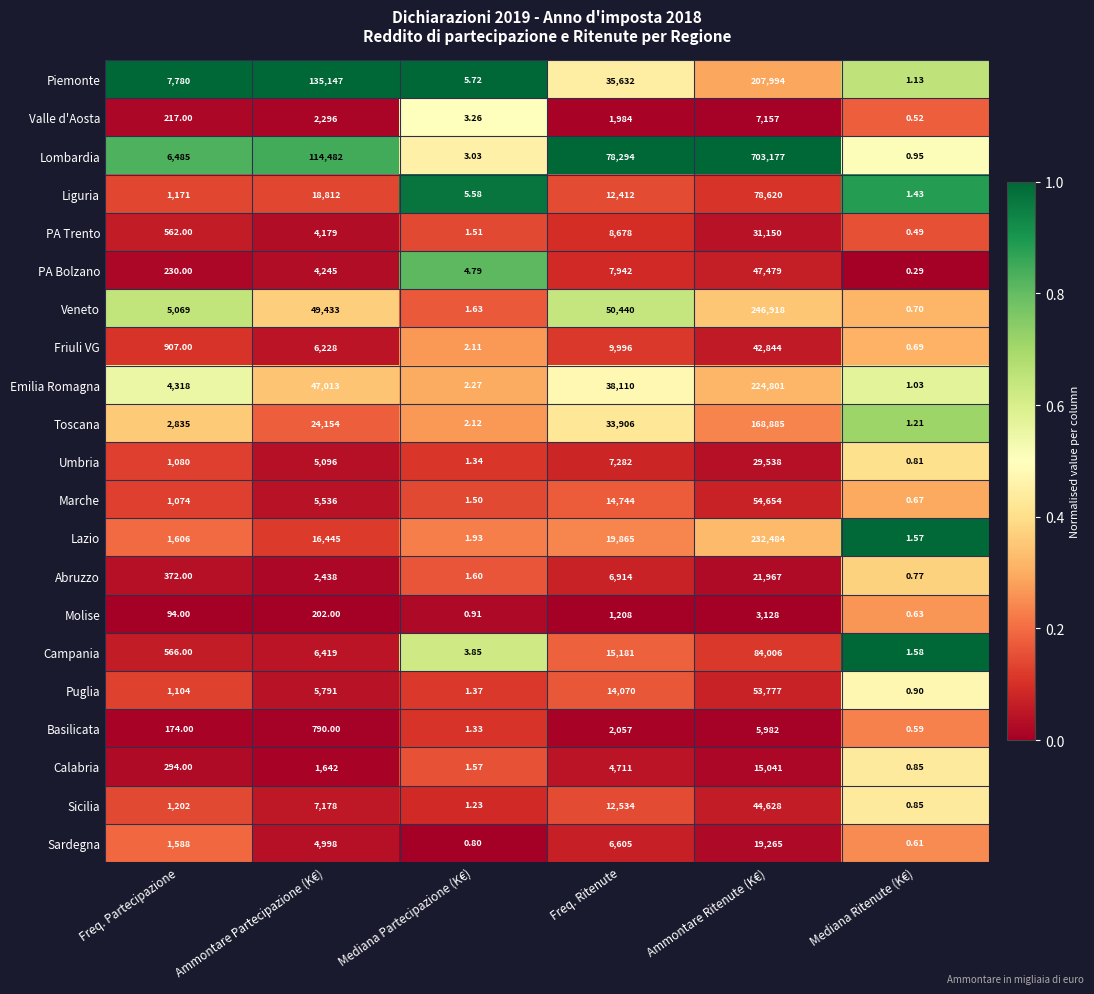

Which series has the largest total across all categories?

Lombardia